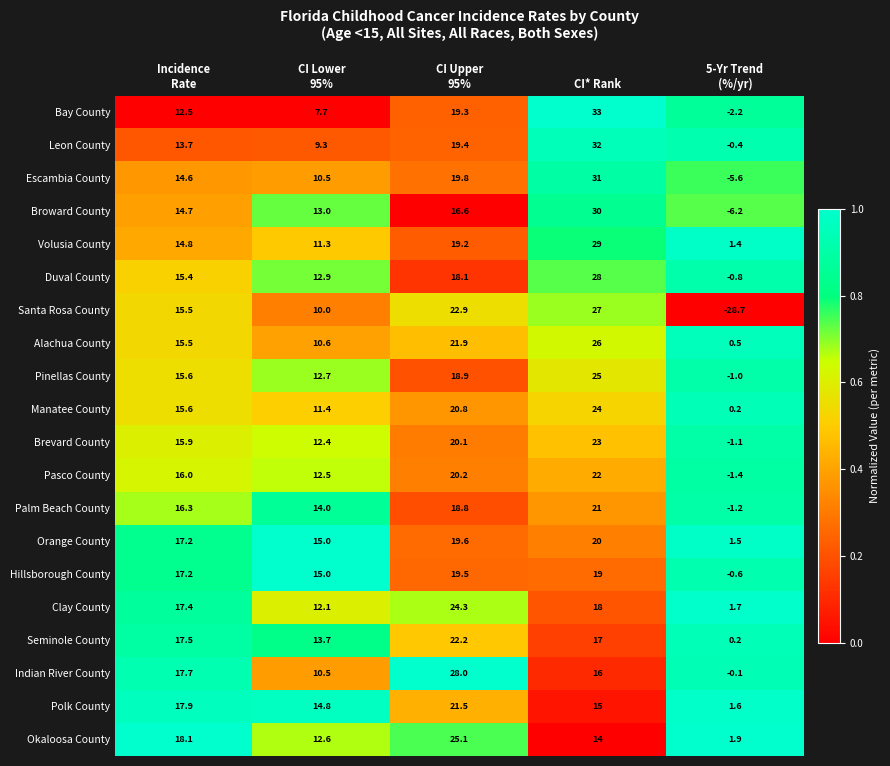

What is the average value of the Orange County series?

14.7